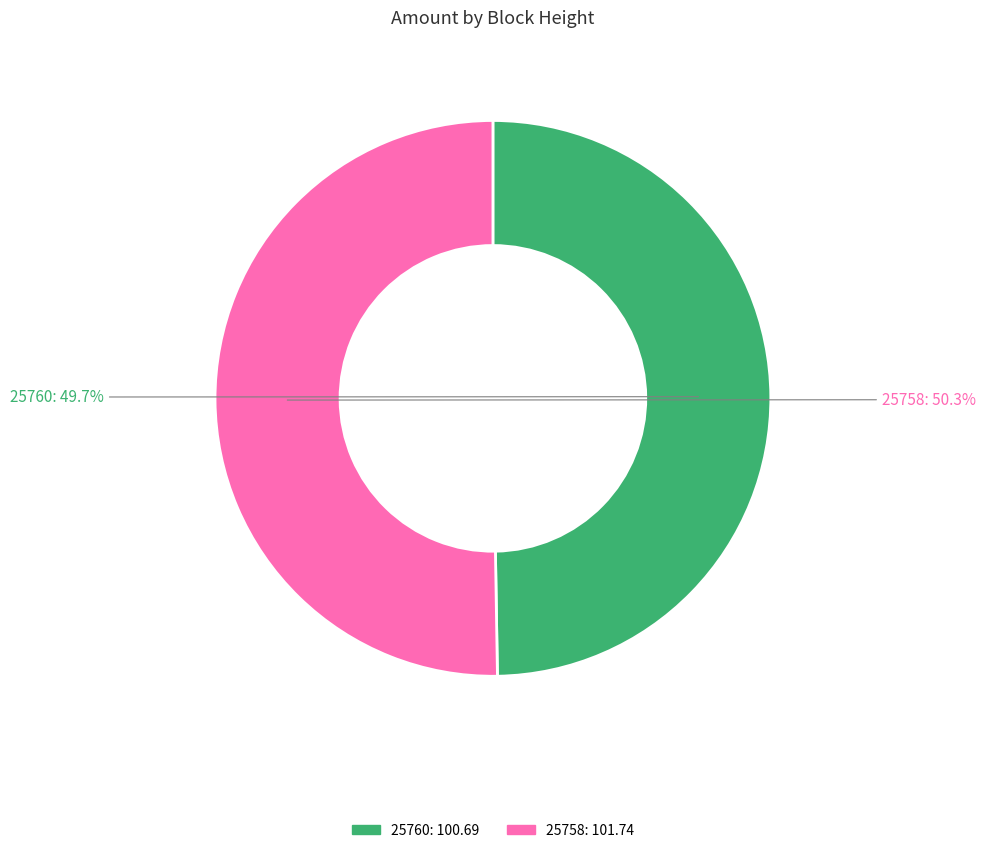

How many slices are in this pie chart?

2